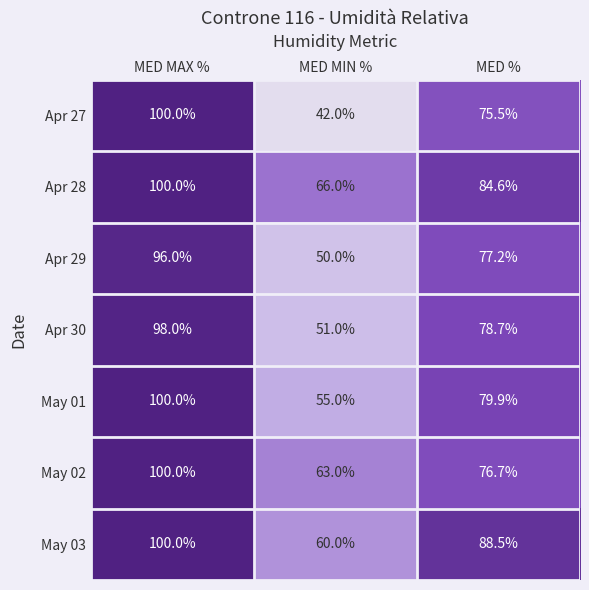

How many values in the Apr 29 series exceed 77?

2